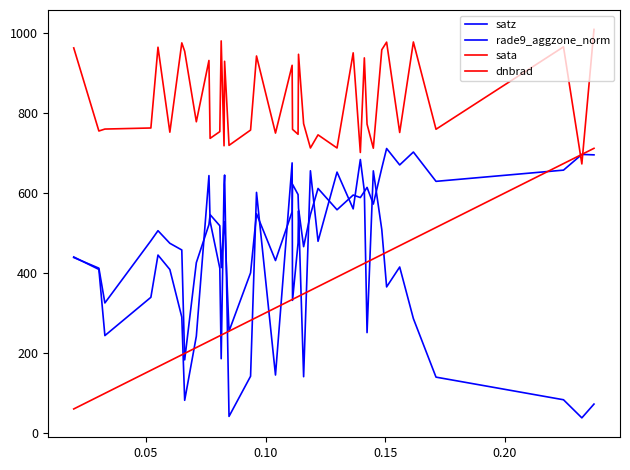

How many values in the satz series exceed 411?

20